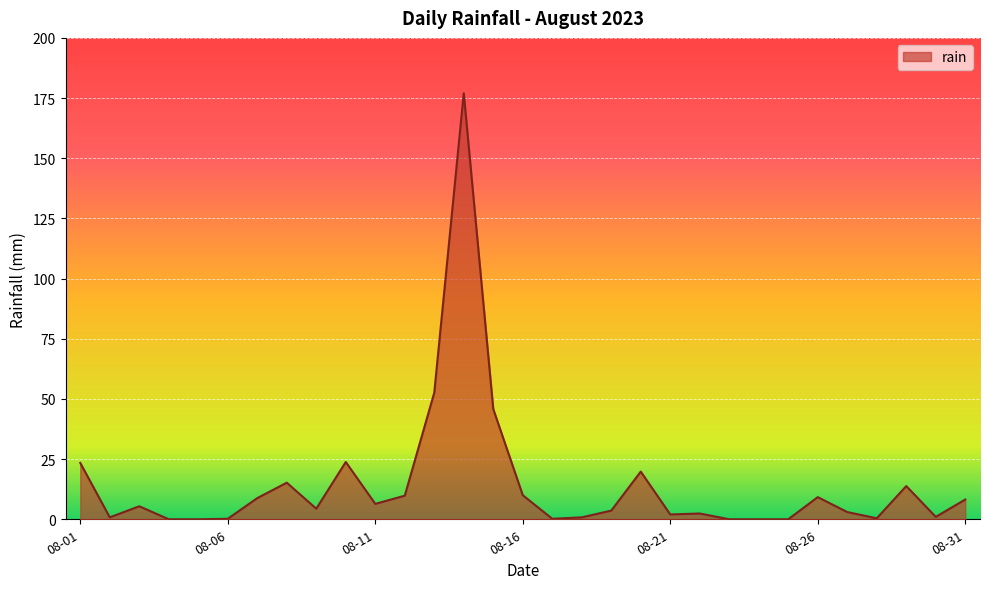

What is the difference between the maximum and minimum values?

177.0